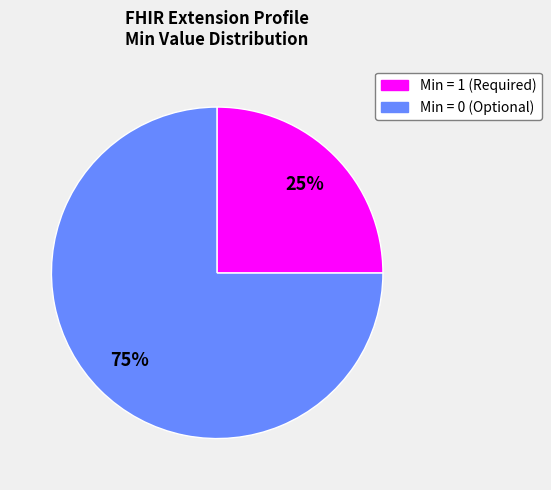

Is there a majority slice in this chart?

Yes